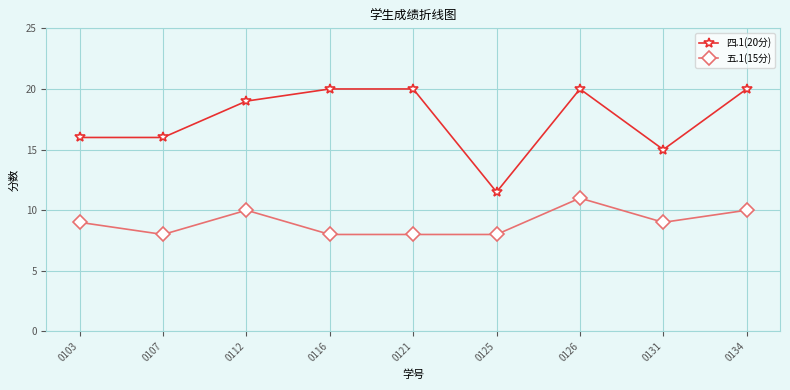

List the series in order of their overall mean, lowest first.

五.1(15分), 四.1(20分)